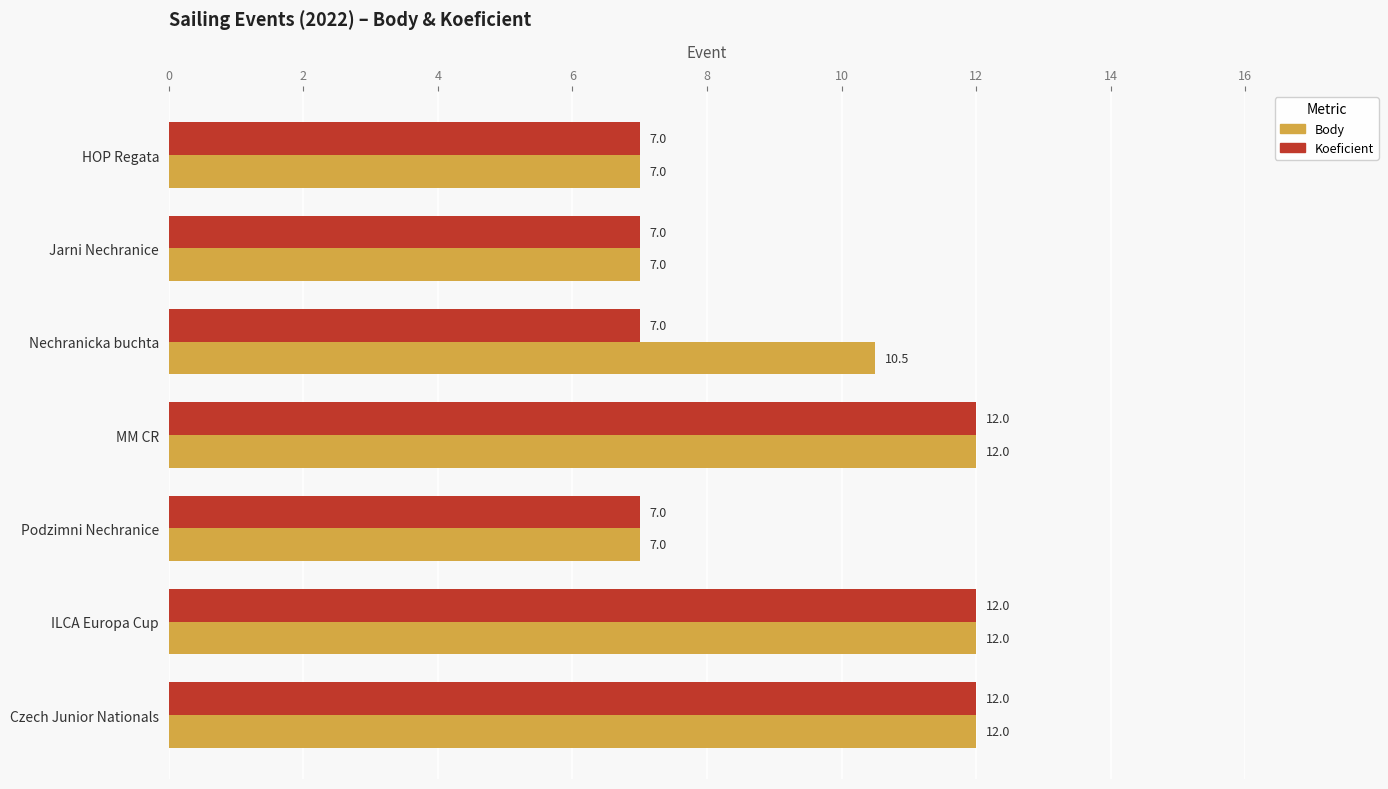

List the series in order of their overall mean, highest first.

Body, Koeficient